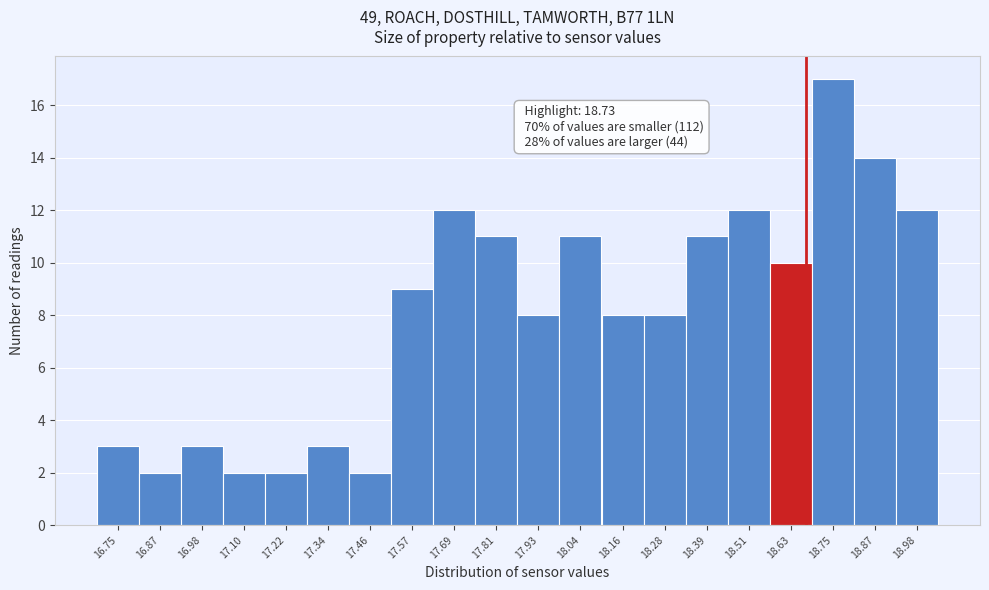

Reading left to right, extract all data points from this chart.

3	2	3	2	2	3	2	9	12	11	8	11	8	8	11	12	10	17	14	12